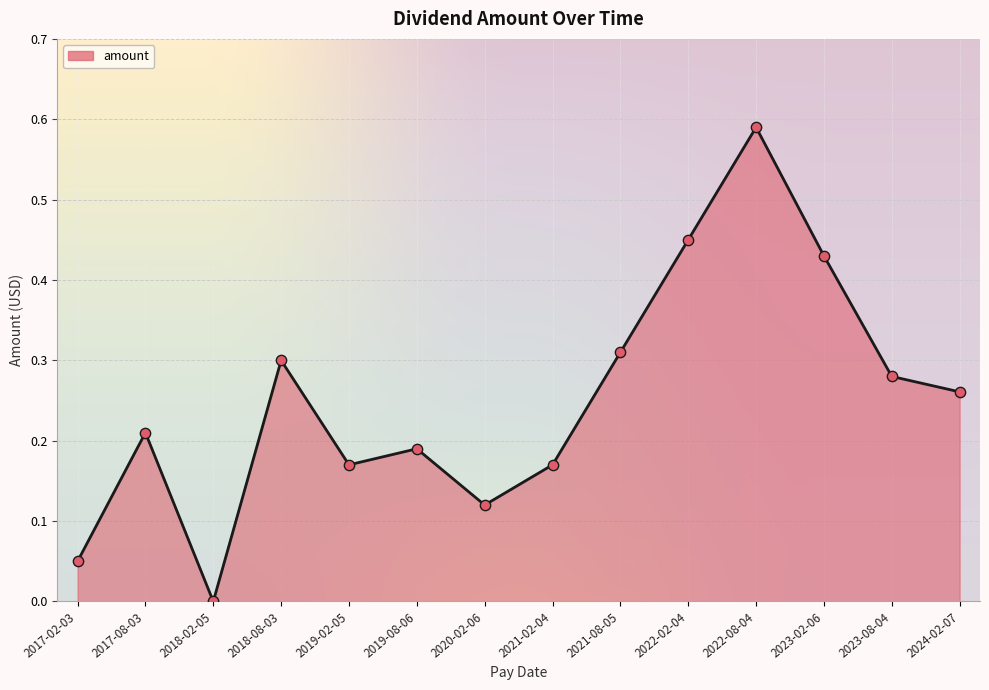

Between 2019-08-06 and 2023-02-06, which is larger?

2023-02-06